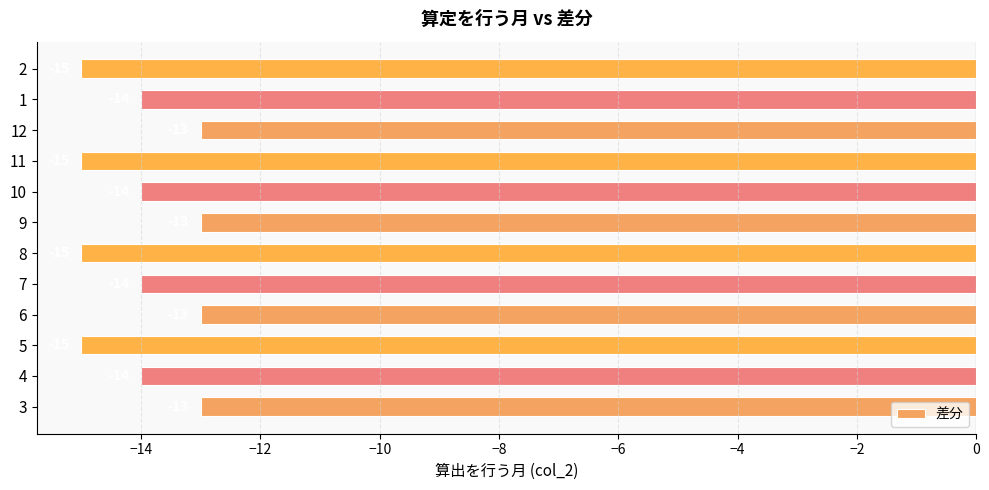

How many bars are there in total?

12